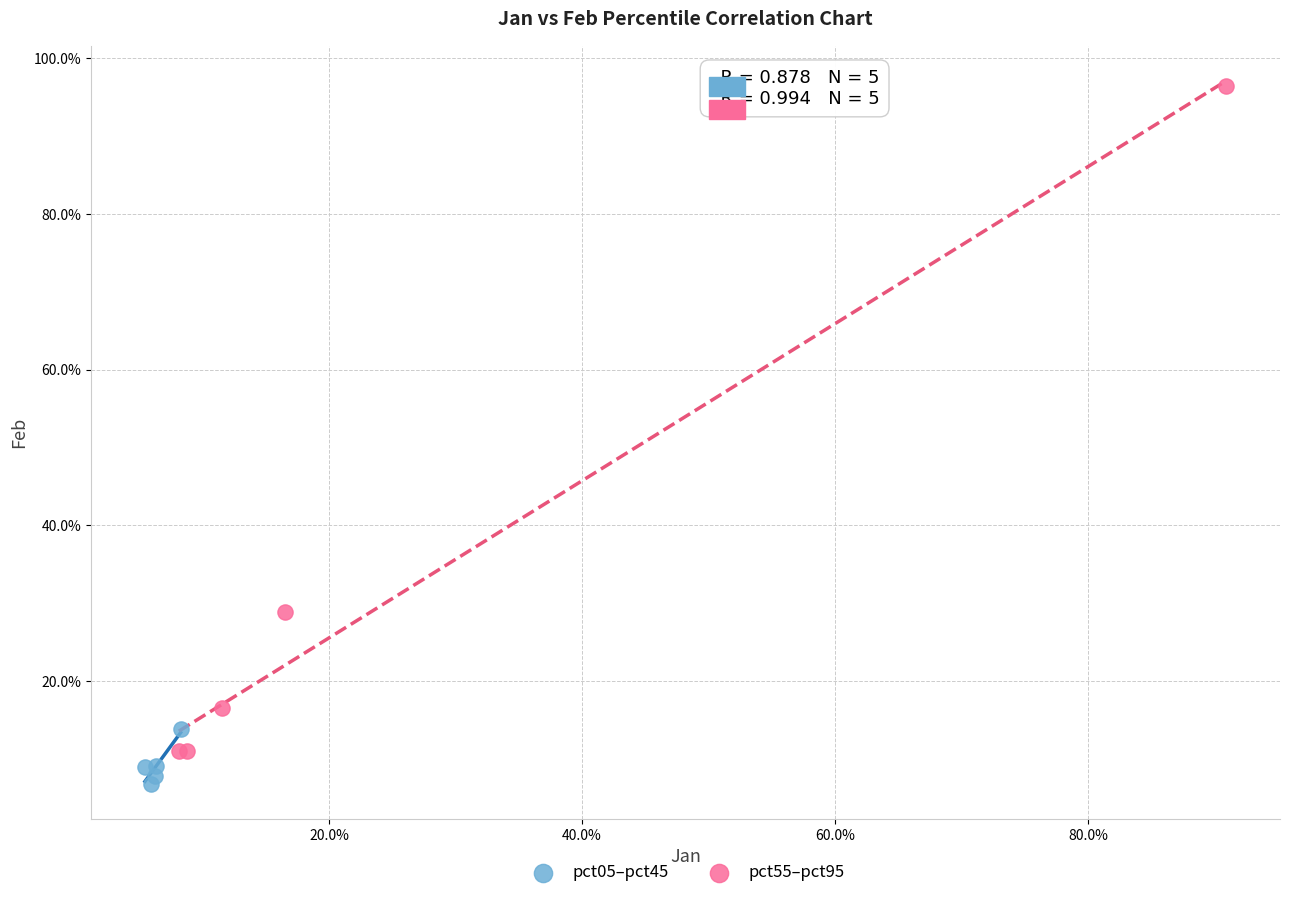

Which series reaches the minimum Y coordinate?

pct05–pct45